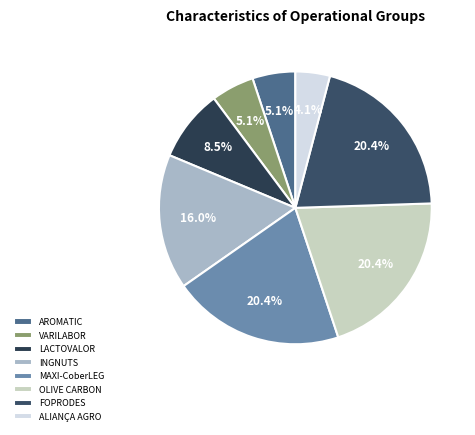

Is there any slice that represents more than half of the pie?

No